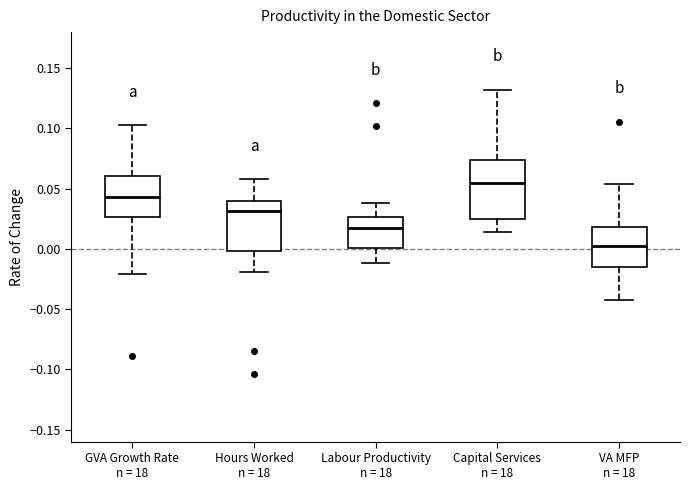

Comparing the boxes themselves (not the whiskers), which one is the tallest?

Capital Services n = 18